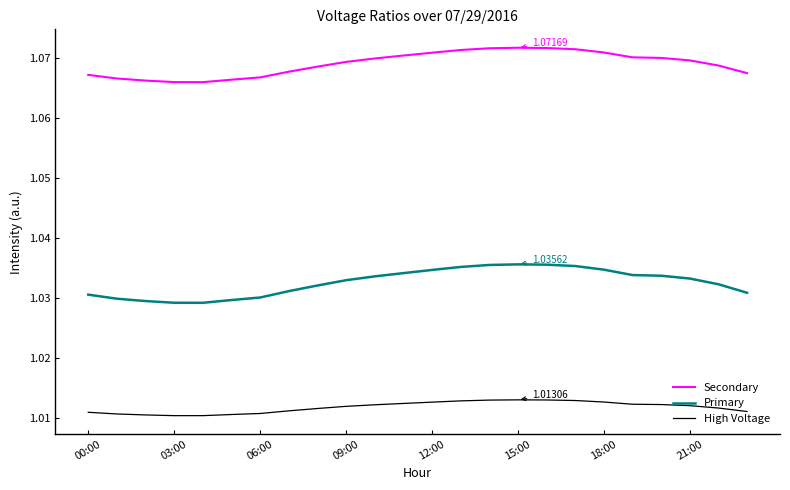

True or false: High Voltage and Primary cross at least once.

False